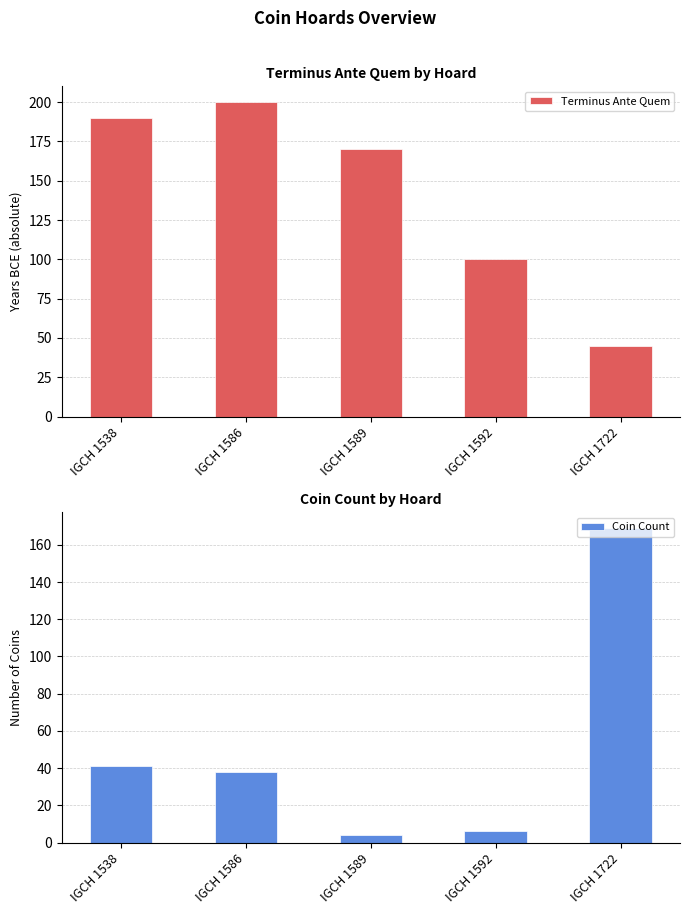

Which series has the largest range (max minus min)?

Coin Count